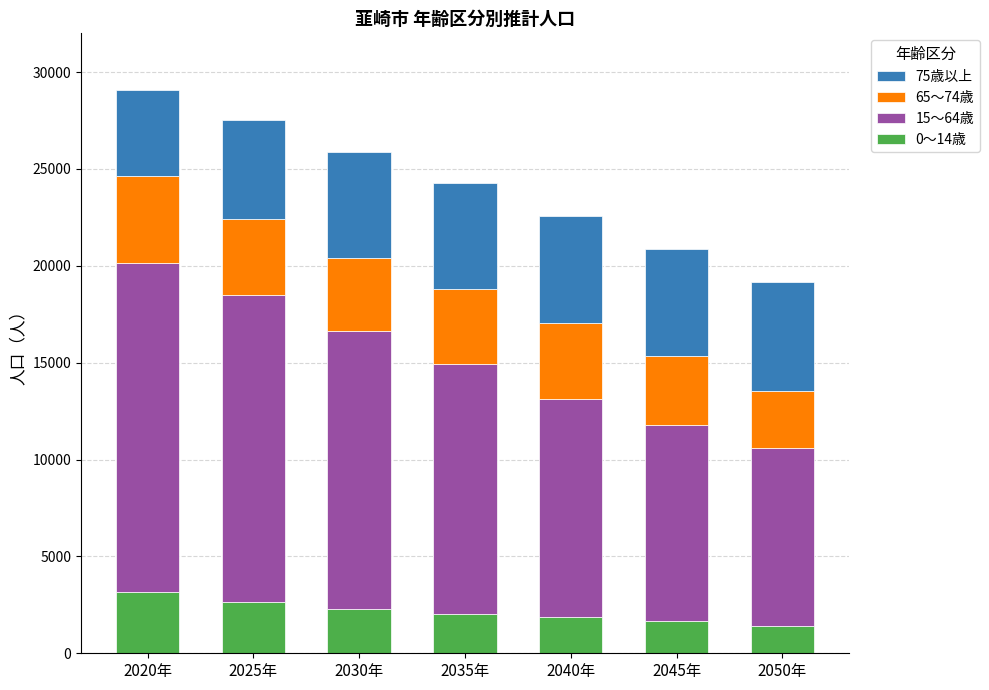

What is the maximum value for 0～14歳?

3170